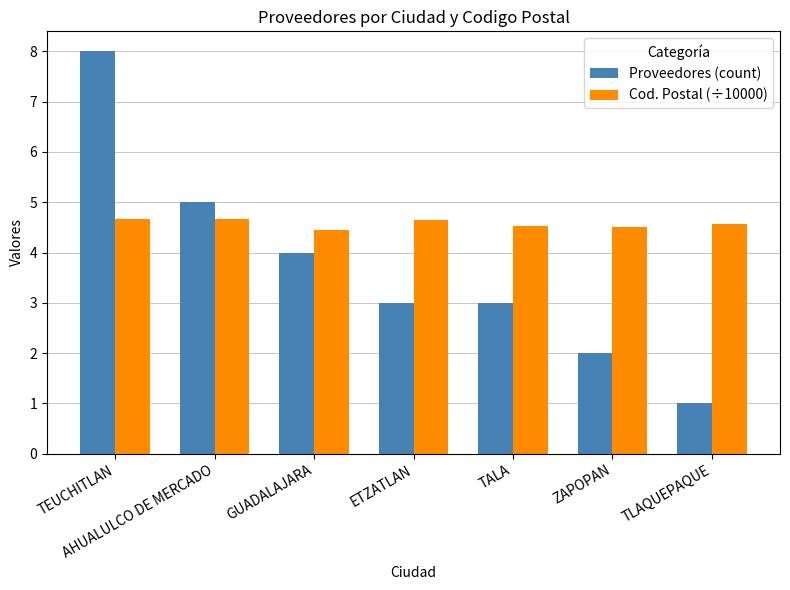

What is the highest value of the Proveedores (count) series?

8.0